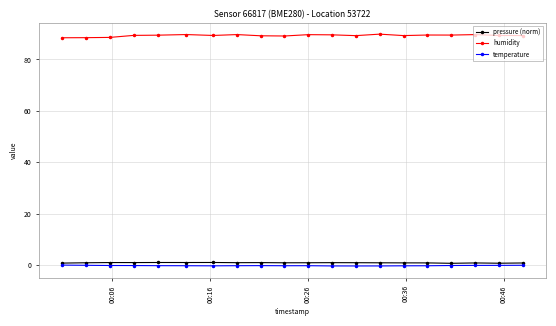

Which series has the widest spread of values?

humidity